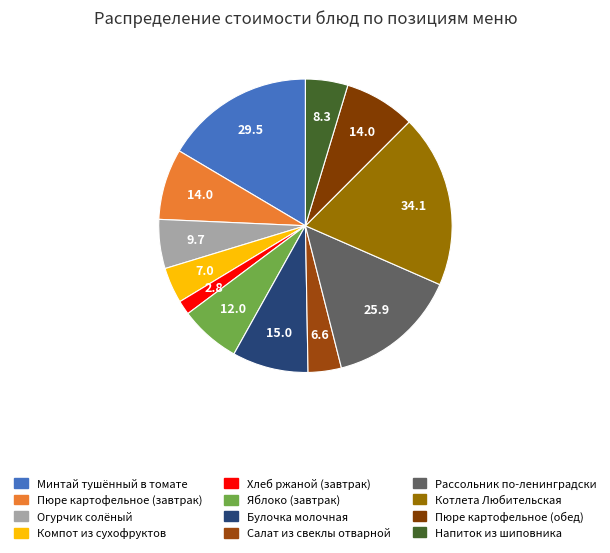

Rank the categories by value from highest to lowest.

Котлета Любительская, Минтай тушённый в томате, Рассольник по-ленинградски, Булочка молочная, Пюре картофельное (завтрак), Пюре картофельное (обед), Яблоко (завтрак), Огурчик солёный, Напиток из шиповника, Компот из сухофруктов, Салат из свеклы отварной, Хлеб ржаной (завтрак)